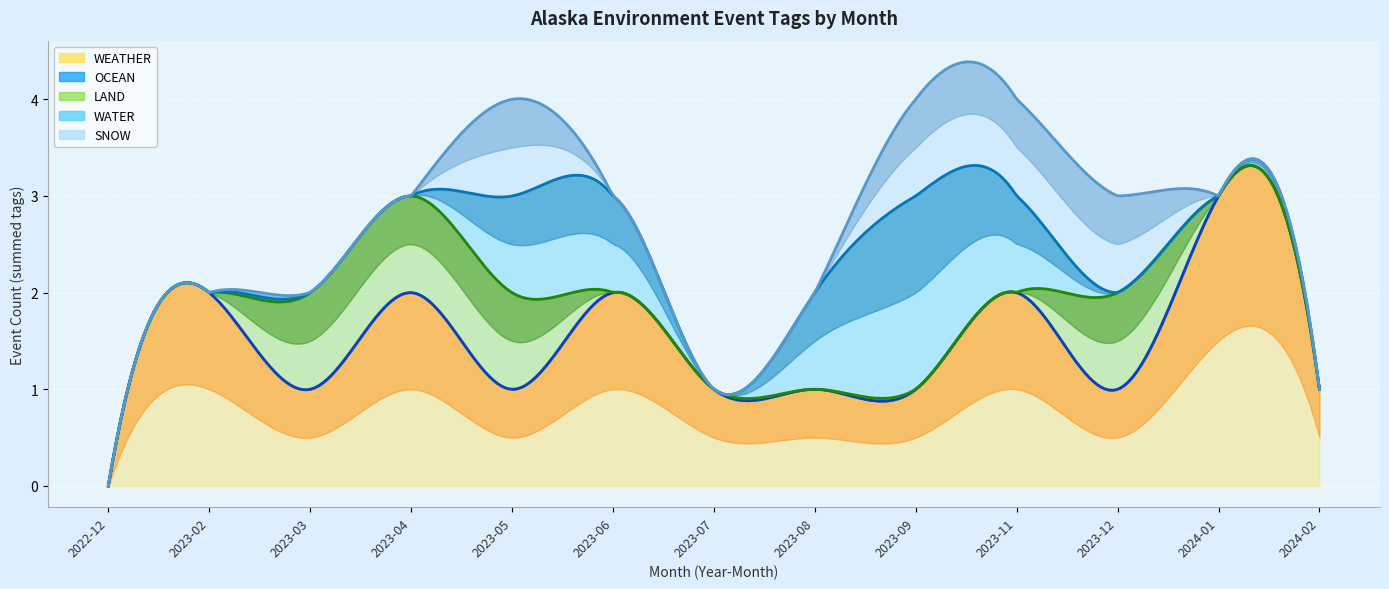

How many lines are shown in the chart?

5